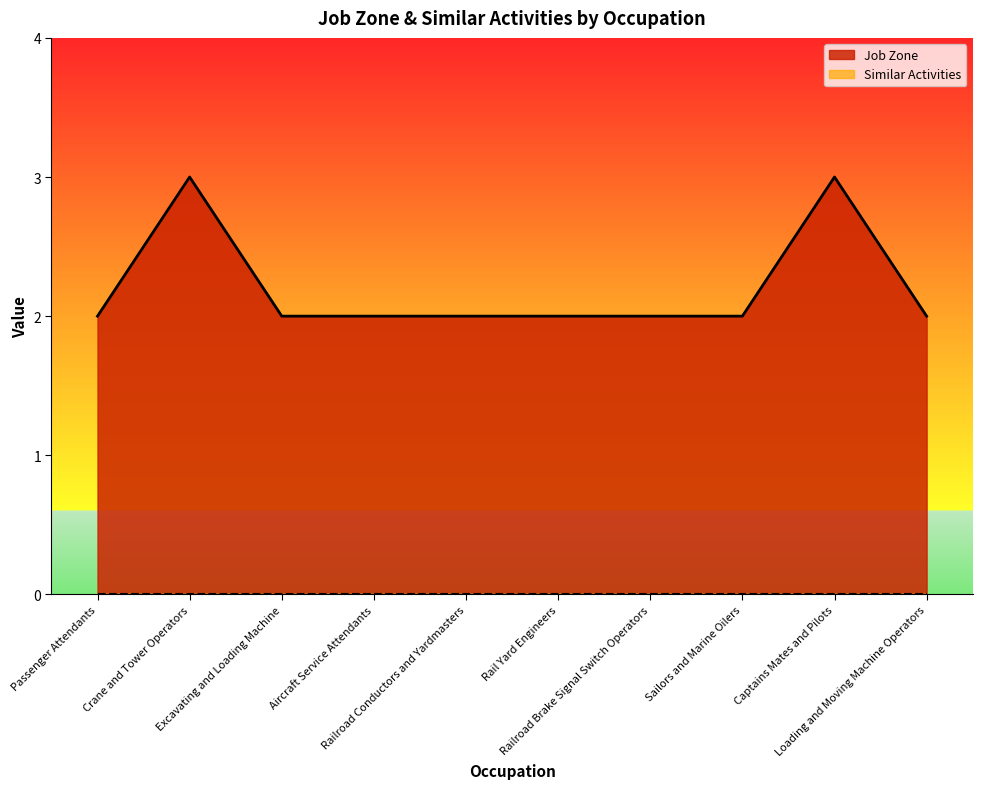

How many data points does each series have?

10